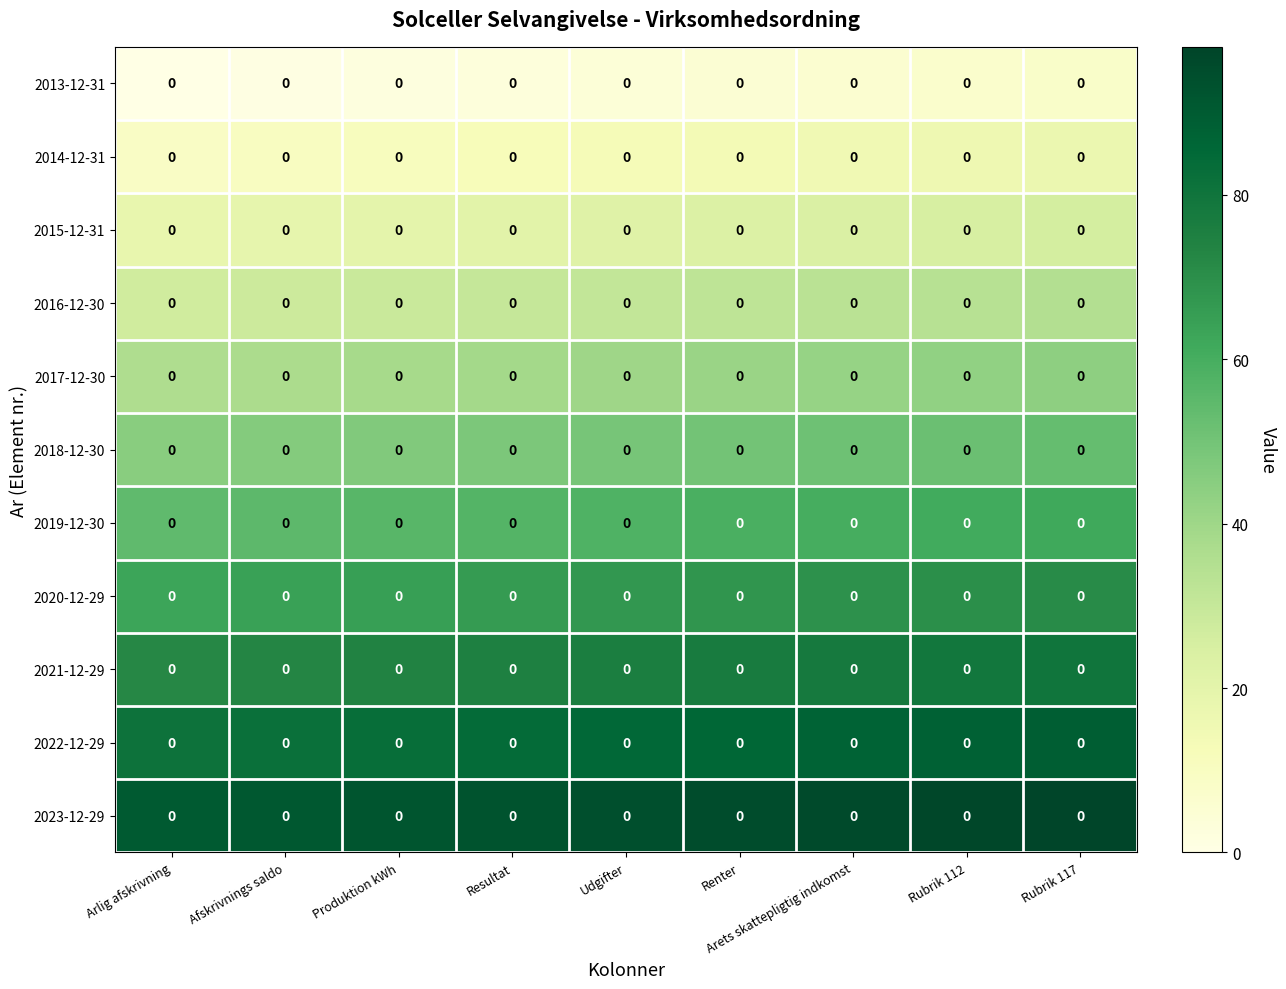

What value does the 2020-12-29 series have at Rubrik 117?

71